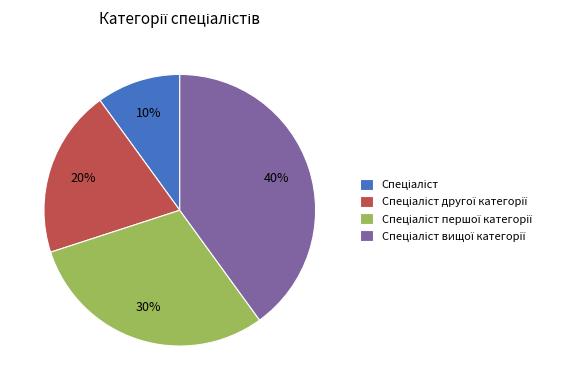

To the nearest percent, what is the average slice percentage?

25%